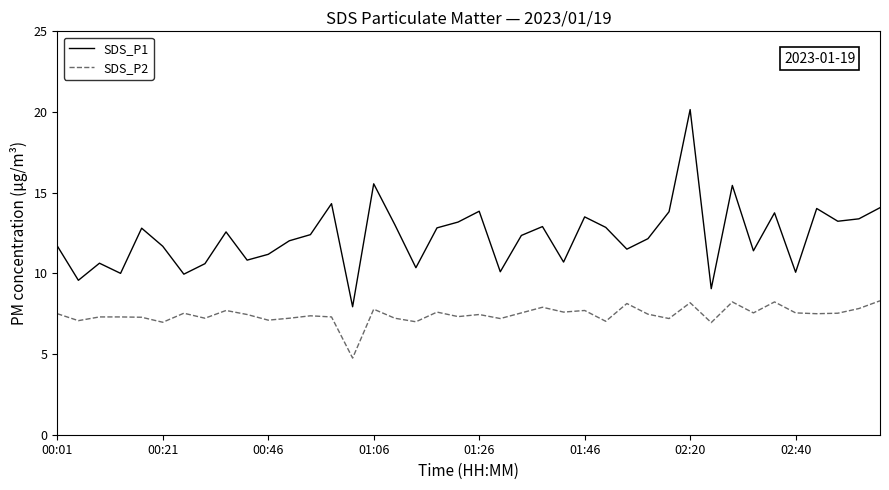

True or false: SDS_P2 has more than 1 points higher than both neighbors.

True